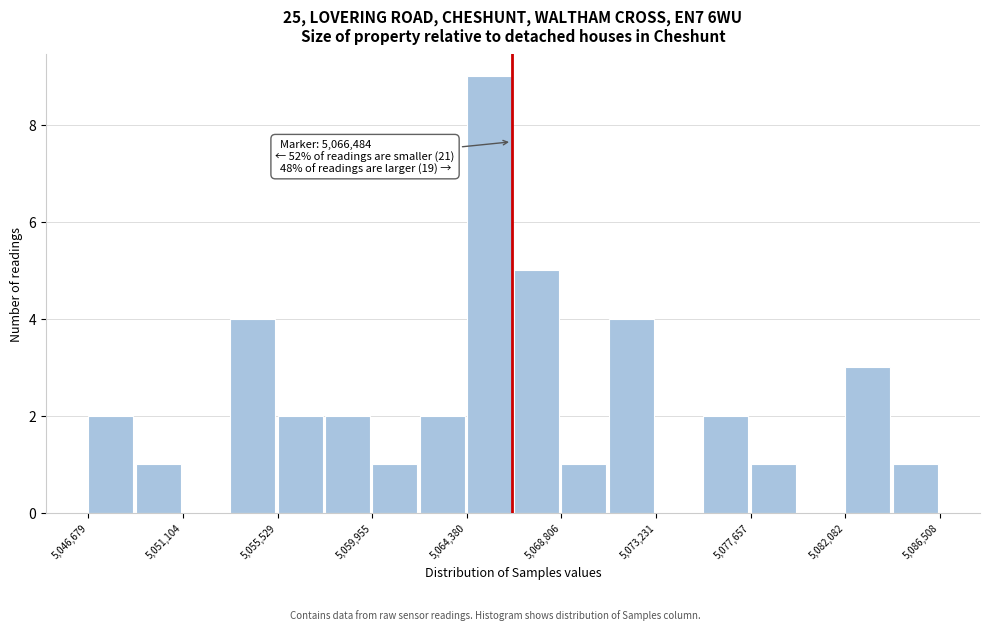

Over which range of the x-axis is the bar tallest?

5064500 to 5066500